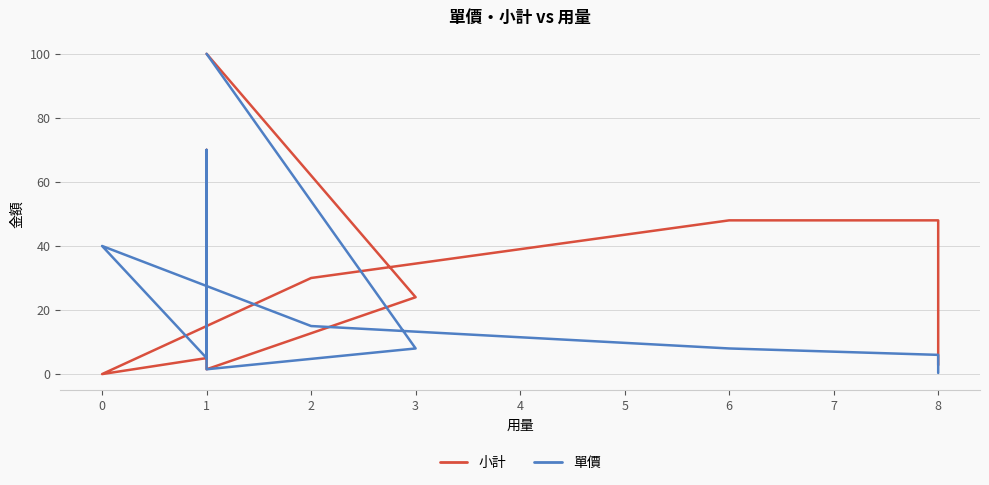

At how many categories does at least one series exceed 55?

2